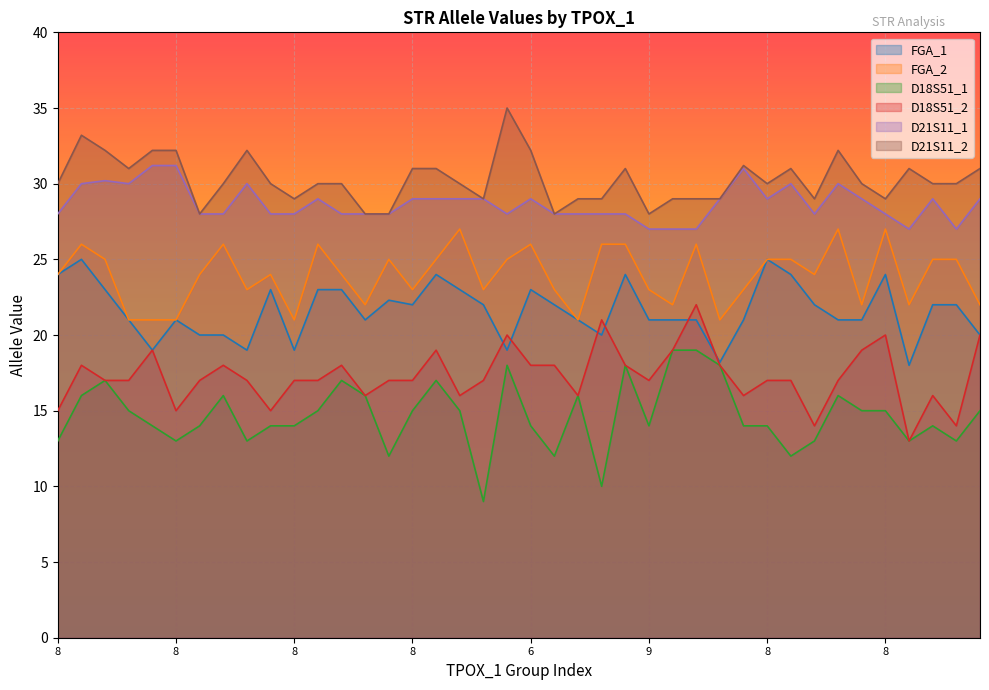

Is it true that FGA_2 equals 28.5 at 8?

False